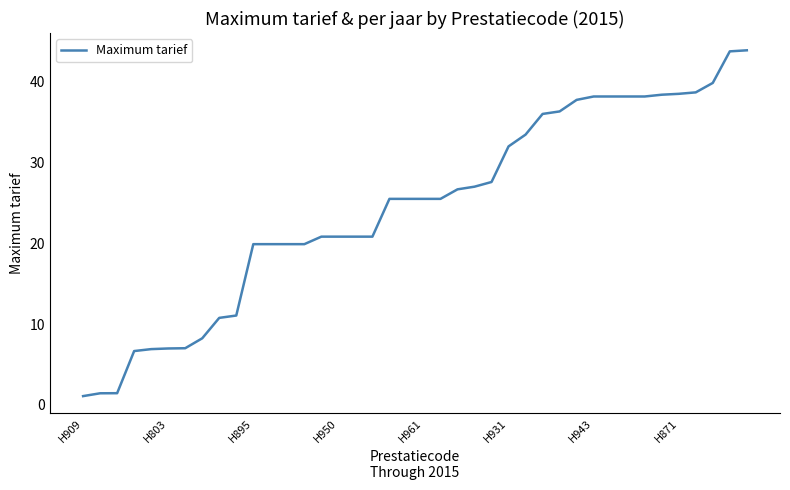

What is the minimum value shown in the chart?

1.1